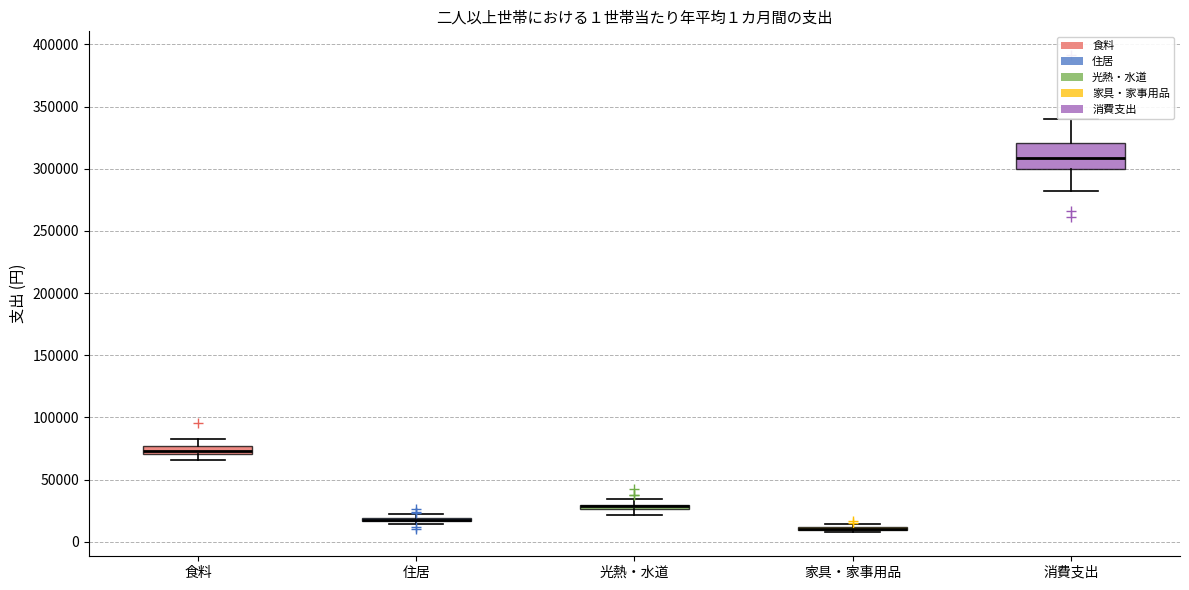

Comparing the boxes themselves (not the whiskers), which one is the tallest?

消費支出